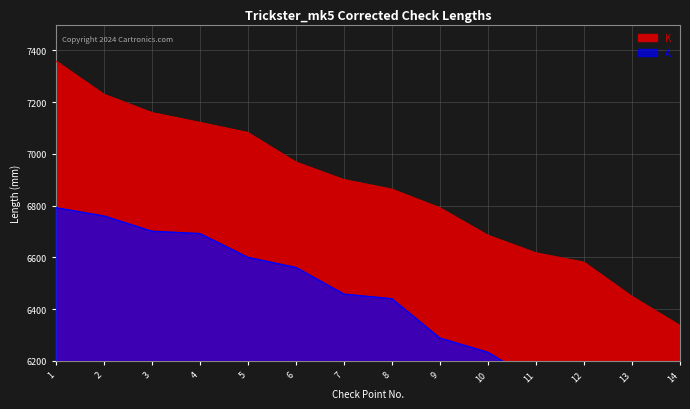

Which series changed the most between 2 and 5?

A